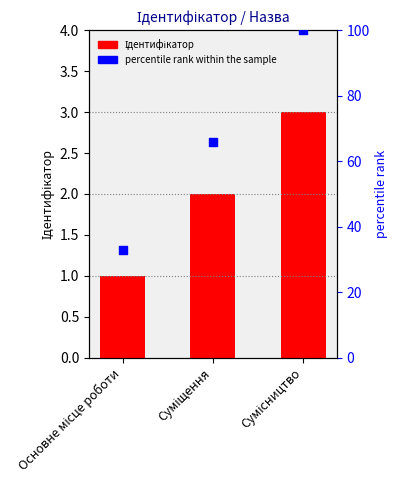

At which category is the sum across all series the highest?

Сумісництво